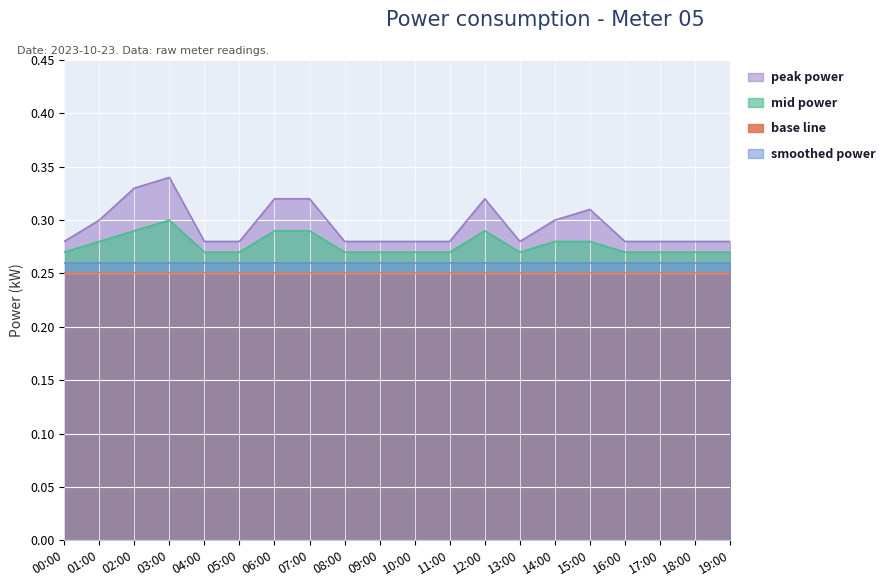

At which category is the sum across all series the highest?

03:00